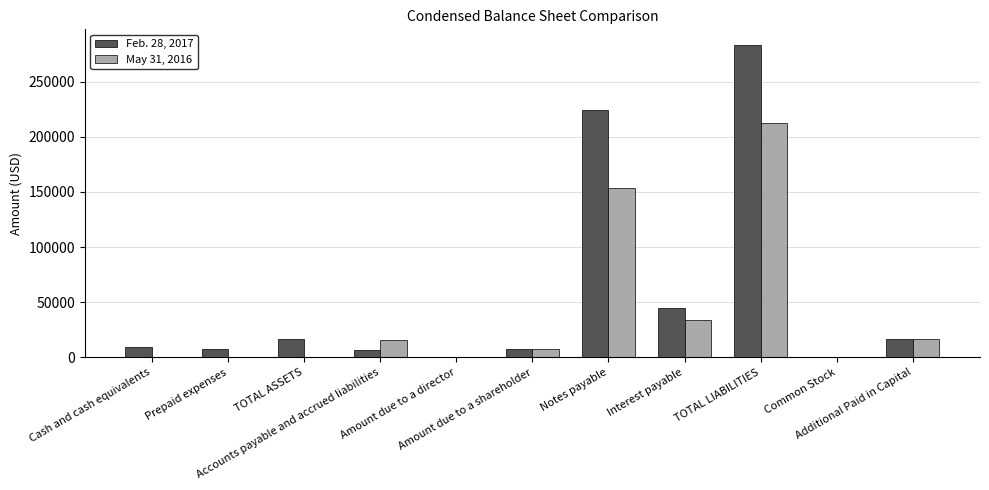

Which series has the largest total across all categories?

Feb. 28, 2017